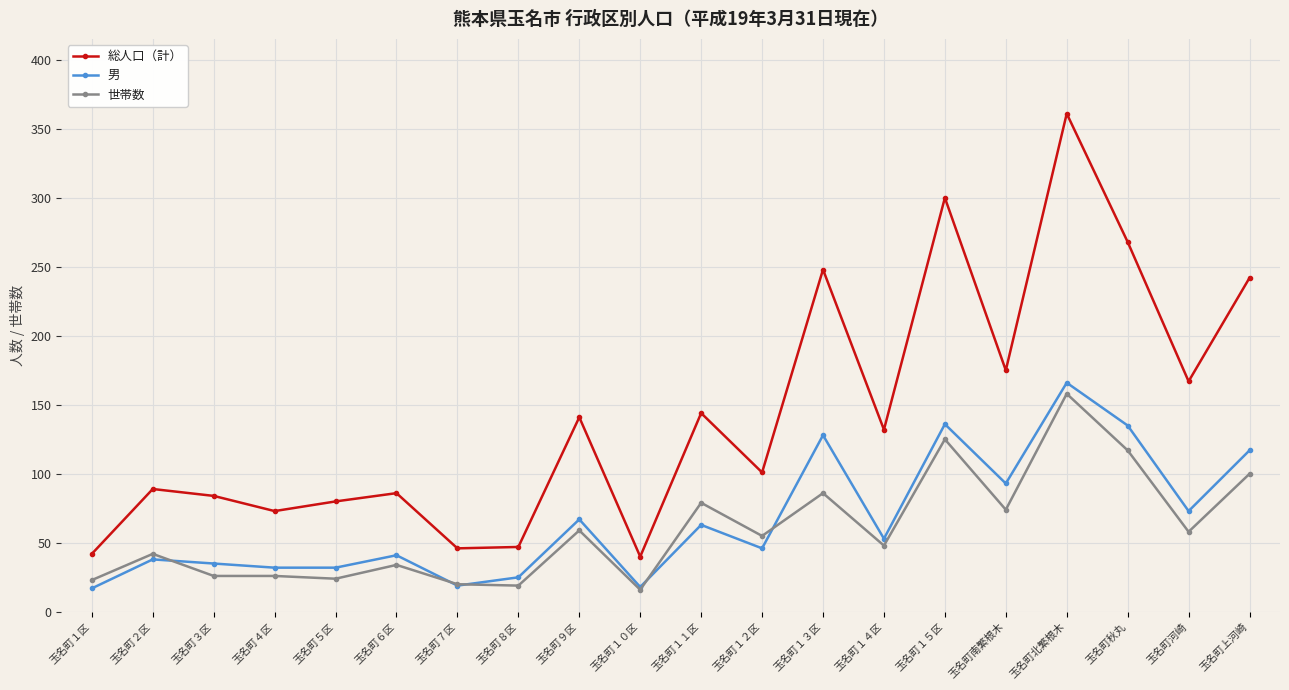

At which label does 男 first exceed 53?

玉名町９区